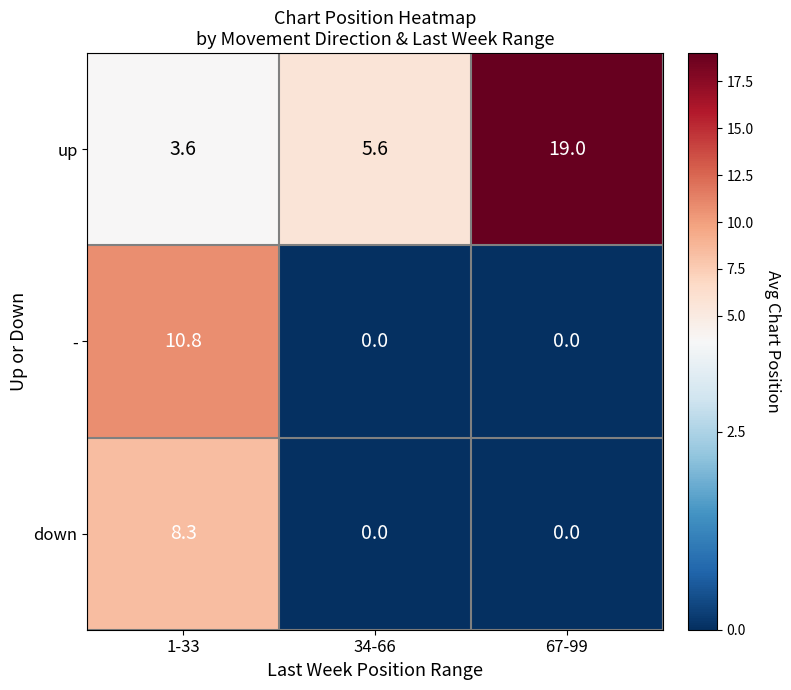

How many series are shown in this chart?

3